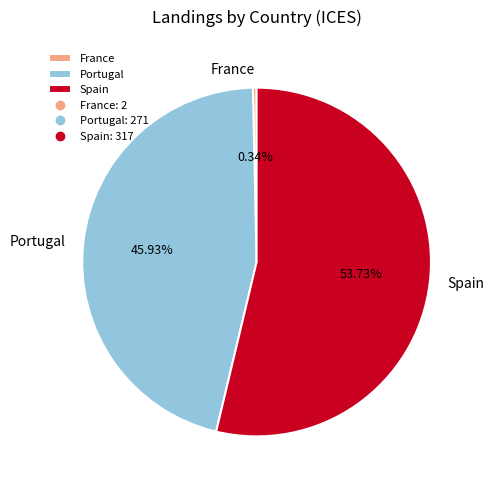

To the nearest percent, what is the average slice percentage?

33%